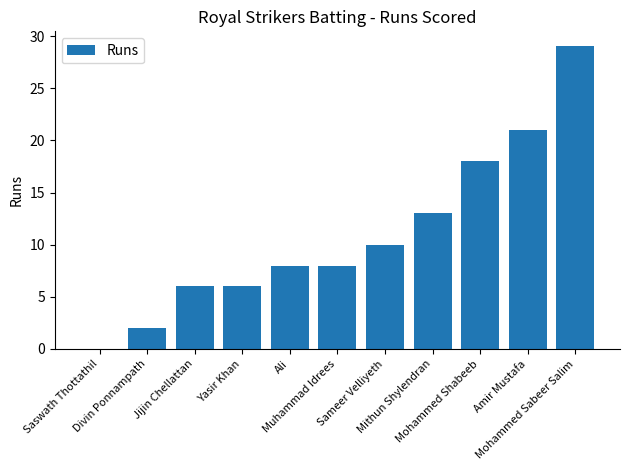

What is the sum of all values?

121